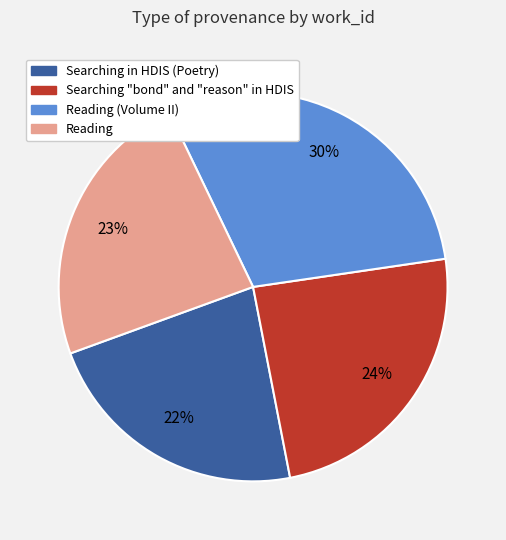

True or false: Reading (Volume II) accounts for 30% of the total.

True